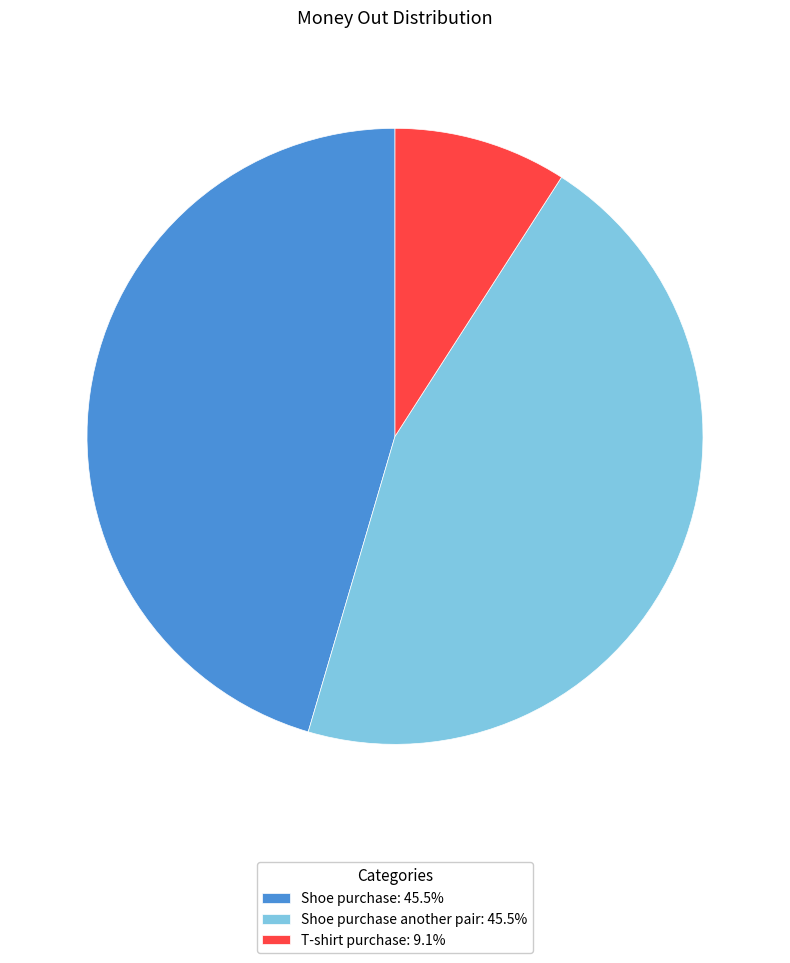

Is there a majority slice in this chart?

No